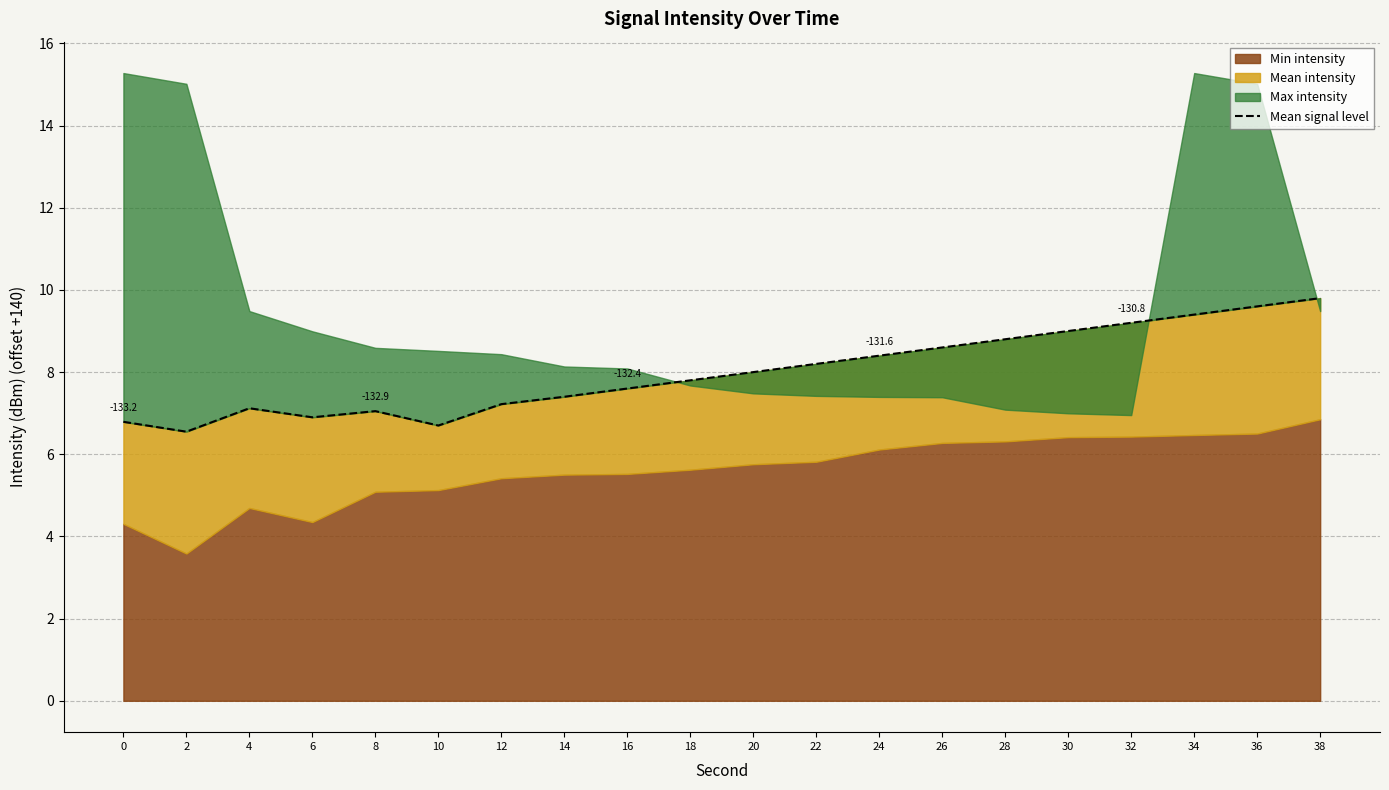

Reading left to right, what are all the values shown in this chart?

6.8	6.6	7.1	6.9	7.1	6.7	7.2	7.4	7.6	7.8	8.0	8.2	8.4	8.6	8.8	9.0	9.2	9.4	9.6	9.8